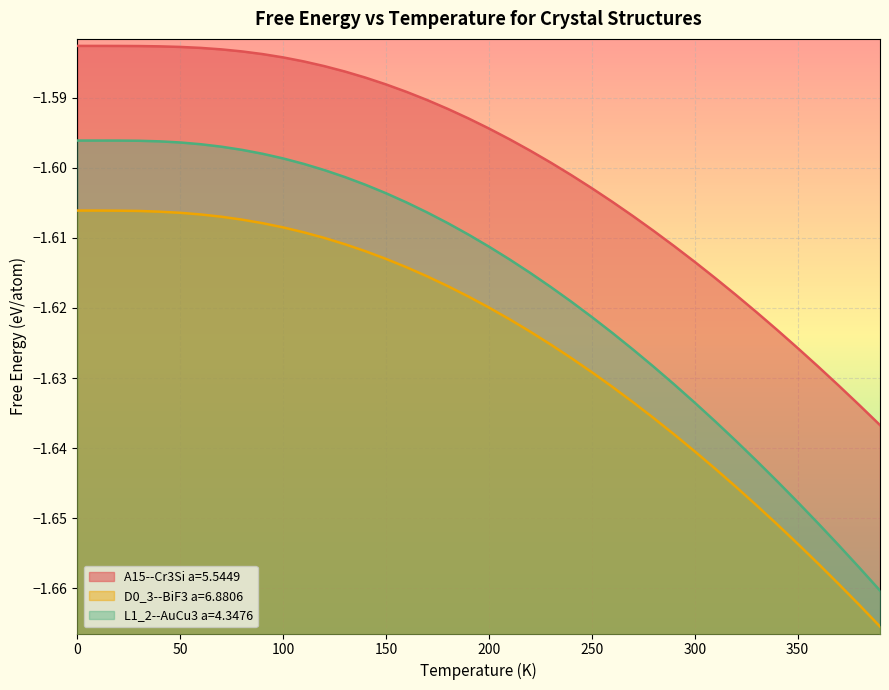

Reading left to right, what are all the values shown in this chart?

A15--Cr3Si a=5.5449: 0.0=-1.6	10.0=-1.6	20.0=-1.6	30.0=-1.6	40.0=-1.6	50.0=-1.6	60.0=-1.6	70.0=-1.6	80.0=-1.6	90.0=-1.6	100.0=-1.6	110.0=-1.6	120.0=-1.6	130.0=-1.6	140.0=-1.6	150.0=-1.6	160.0=-1.6	170.0=-1.6	180.0=-1.6	190.0=-1.6	200.0=-1.6	210.0=-1.6	220.0=-1.6	230.0=-1.6	240.0=-1.6	250.0=-1.6	260.0=-1.6	270.0=-1.6	280.0=-1.6	290.0=-1.6	300.0=-1.6	310.0=-1.6	320.0=-1.6	330.0=-1.6	340.0=-1.6	350.0=-1.6	360.0=-1.6	370.0=-1.6	380.0=-1.6	390.0=-1.6
D0_3--BiF3 a=6.8806: 0.0=-1.6	10.0=-1.6	20.0=-1.6	30.0=-1.6	40.0=-1.6	50.0=-1.6	60.0=-1.6	70.0=-1.6	80.0=-1.6	90.0=-1.6	100.0=-1.6	110.0=-1.6	120.0=-1.6	130.0=-1.6	140.0=-1.6	150.0=-1.6	160.0=-1.6	170.0=-1.6	180.0=-1.6	190.0=-1.6	200.0=-1.6	210.0=-1.6	220.0=-1.6	230.0=-1.6	240.0=-1.6	250.0=-1.6	260.0=-1.6	270.0=-1.6	280.0=-1.6	290.0=-1.6	300.0=-1.6	310.0=-1.6	320.0=-1.6	330.0=-1.6	340.0=-1.7	350.0=-1.7	360.0=-1.7	370.0=-1.7	380.0=-1.7	390.0=-1.7
L1_2--AuCu3 a=4.3476: 0.0=-1.6	10.0=-1.6	20.0=-1.6	30.0=-1.6	40.0=-1.6	50.0=-1.6	60.0=-1.6	70.0=-1.6	80.0=-1.6	90.0=-1.6	100.0=-1.6	110.0=-1.6	120.0=-1.6	130.0=-1.6	140.0=-1.6	150.0=-1.6	160.0=-1.6	170.0=-1.6	180.0=-1.6	190.0=-1.6	200.0=-1.6	210.0=-1.6	220.0=-1.6	230.0=-1.6	240.0=-1.6	250.0=-1.6	260.0=-1.6	270.0=-1.6	280.0=-1.6	290.0=-1.6	300.0=-1.6	310.0=-1.6	320.0=-1.6	330.0=-1.6	340.0=-1.6	350.0=-1.6	360.0=-1.7	370.0=-1.7	380.0=-1.7	390.0=-1.7